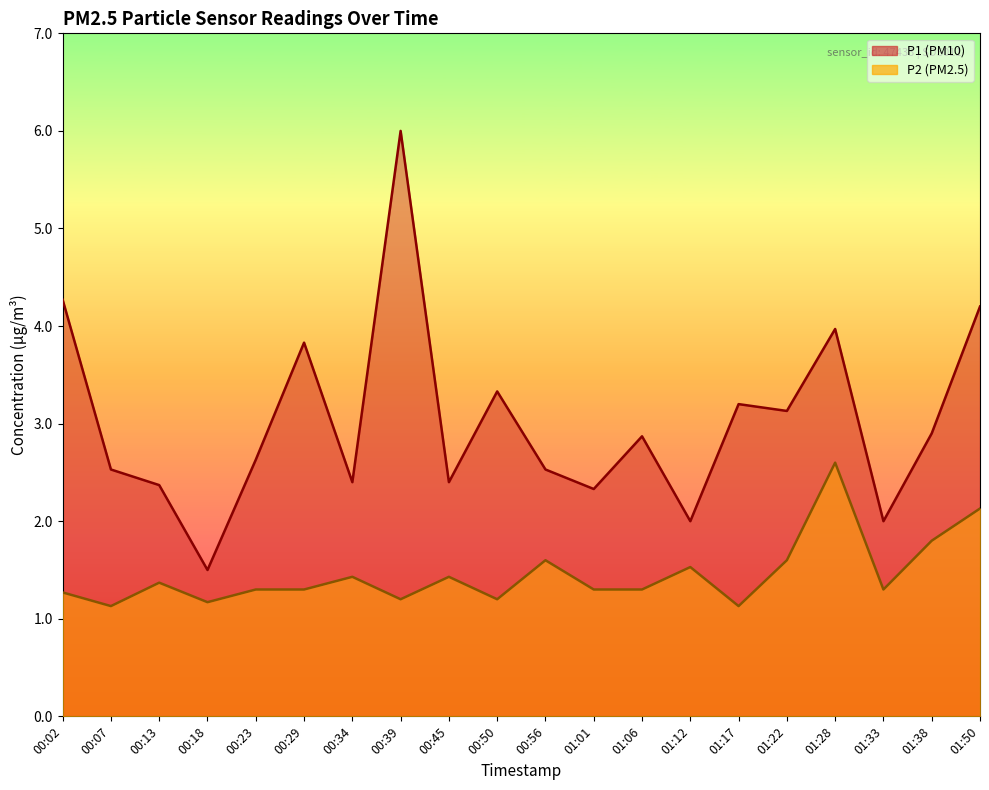

At which category does P1 reach its first local valley?

00:18